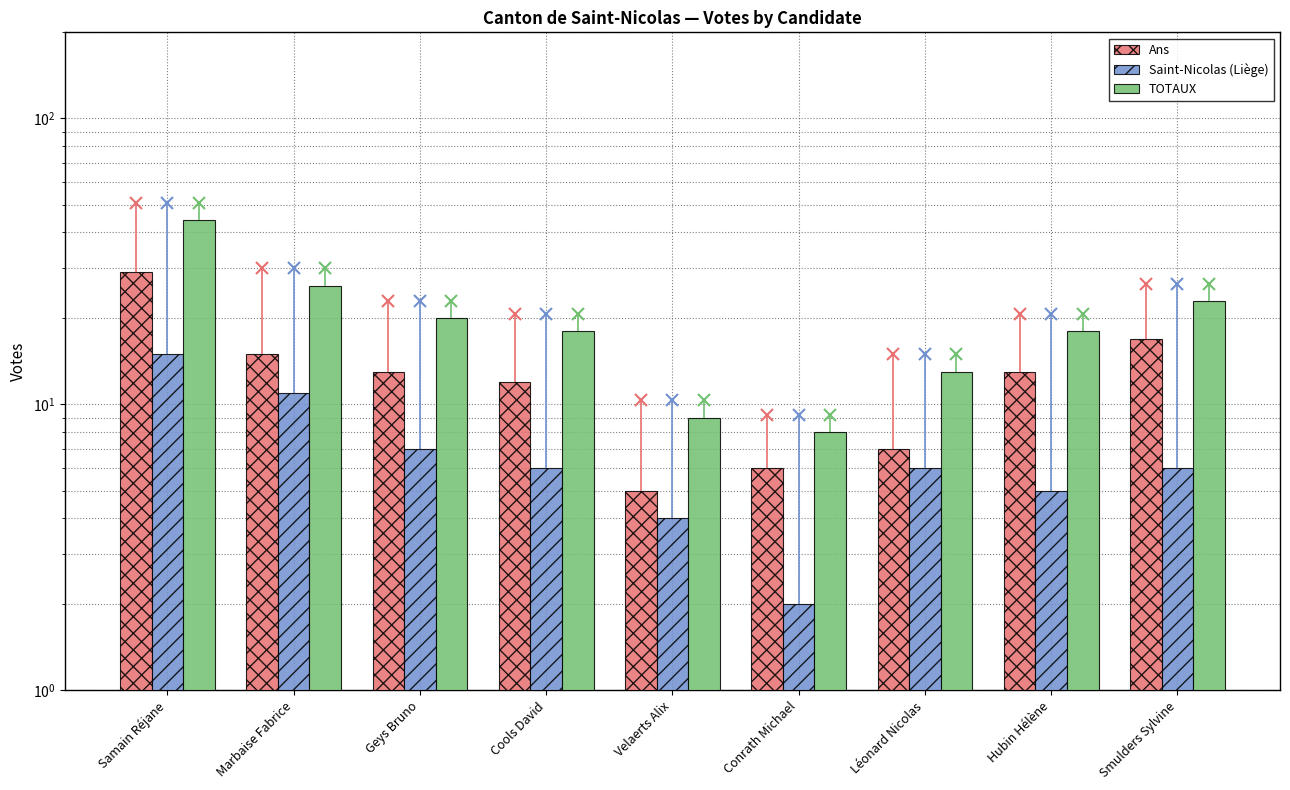

What position from the left is Conrath Michael?

6